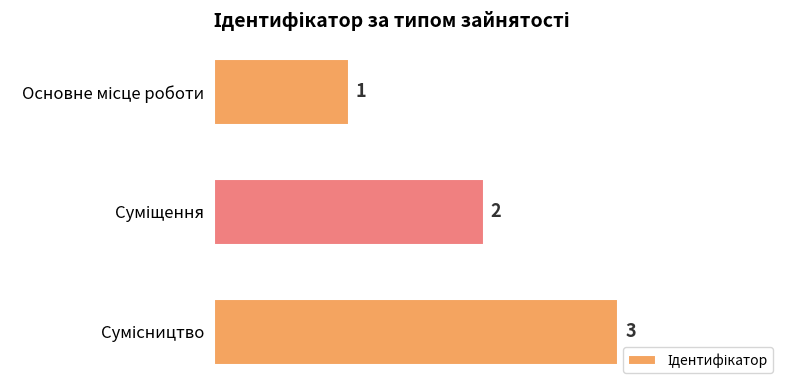

What is the greatest value displayed?

3